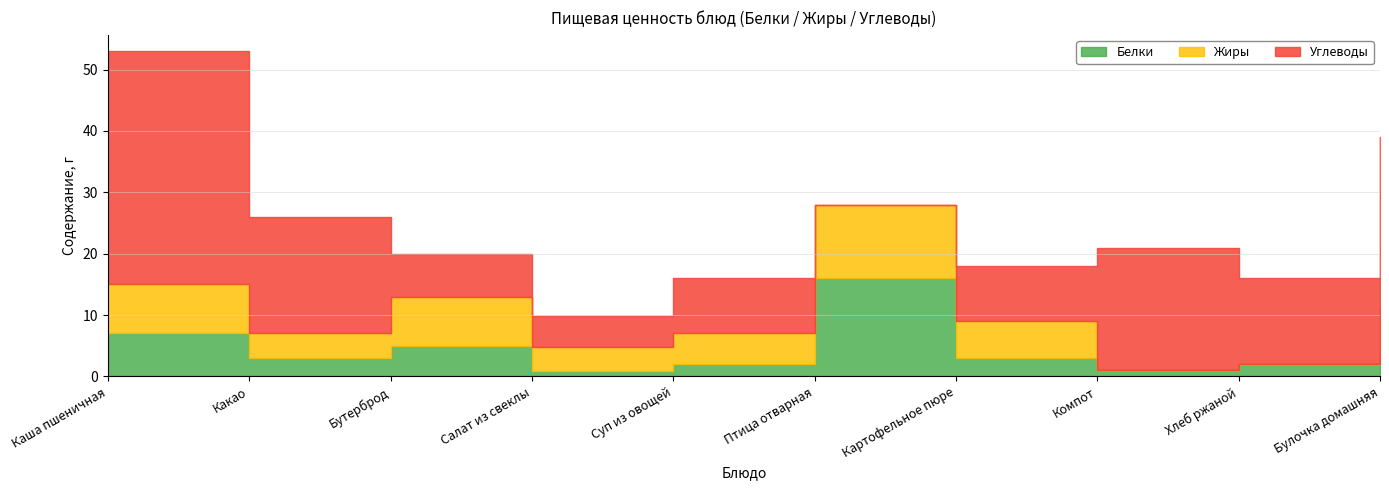

What is the total value across all series at Компот?

21.0